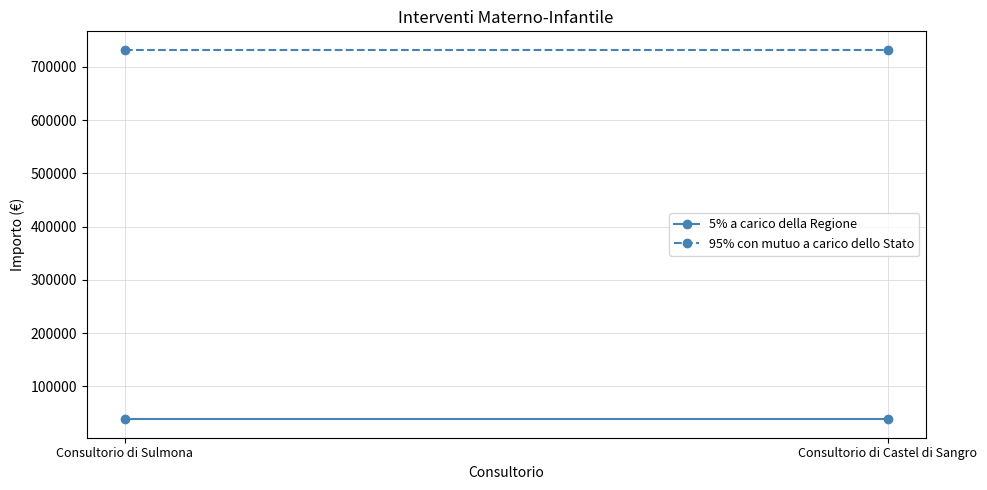

Reading left to right, extract all data points from this chart.

5% a carico della Regione: Consultorio di Sulmona=38519.5	Consultorio di Castel di Sangro=38519.5
95% con mutuo a carico dello Stato: Consultorio di Sulmona=731870.1	Consultorio di Castel di Sangro=731870.1